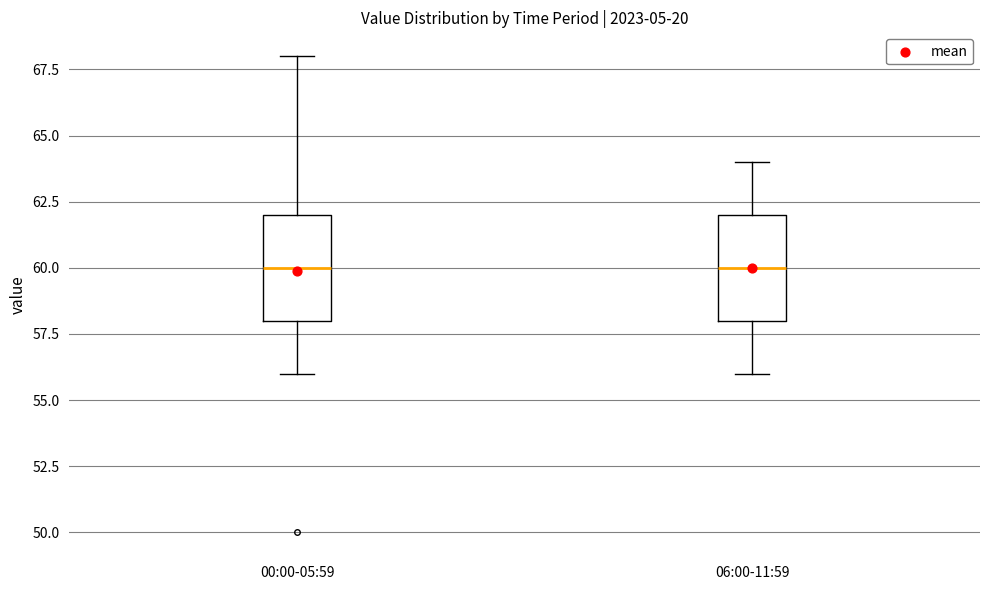

Reading left to right, transcribe this box plot: for each box, give where its median line is, the range the box spans, and where its two whiskers end, as read against the y-axis. The values are not printed on the chart, so give them approximately, as read against the axis.

00:00-05:59: median 60, box 58 to 62, whiskers 56 to 68
06:00-11:59: median 60, box 58 to 62, whiskers 56 to 64